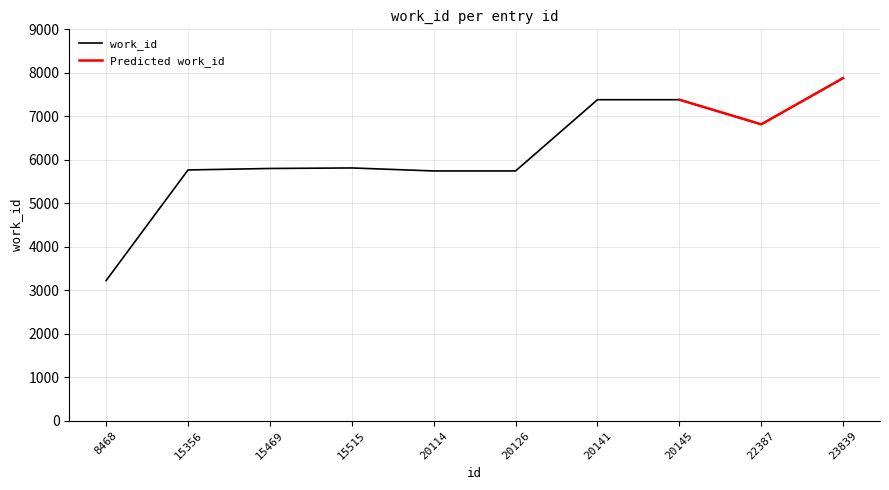

What is the greatest value displayed?

7879